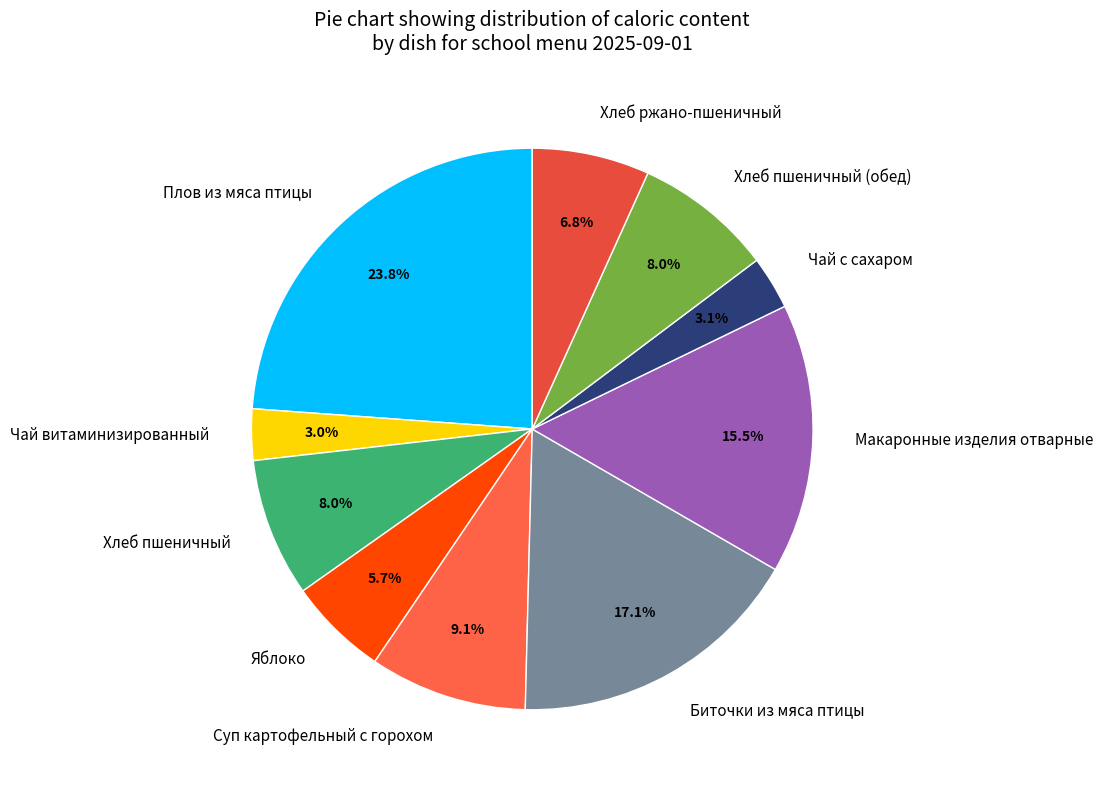

To the nearest percent, what portion does Хлеб пшеничный represent?

8%